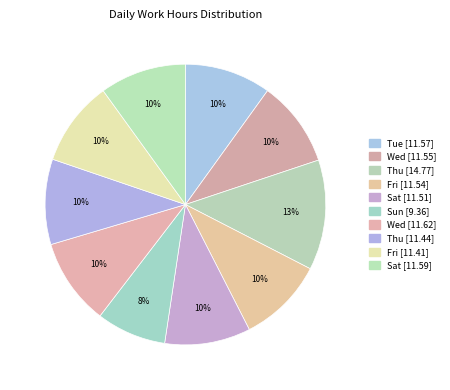

Rank the categories by value from lowest to highest.

Sun (day 6), Fri (day 11), Thu (day 10), Sat (day 5), Fri (day 4), Wed (day 2), Tue (day 1), Sat (day 12), Wed (day 9), Thu (day 3)